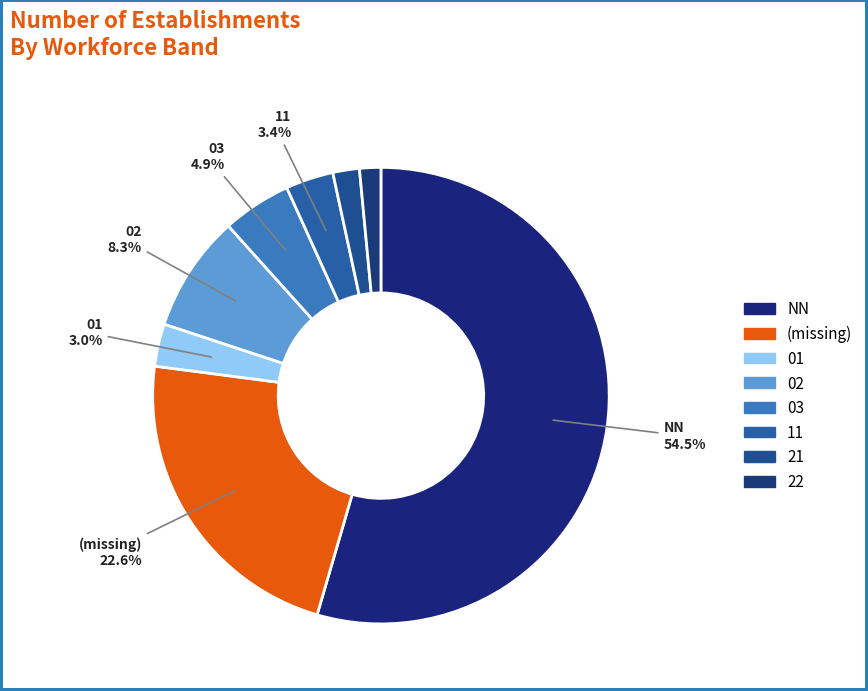

Count the number of slices in the pie.

8